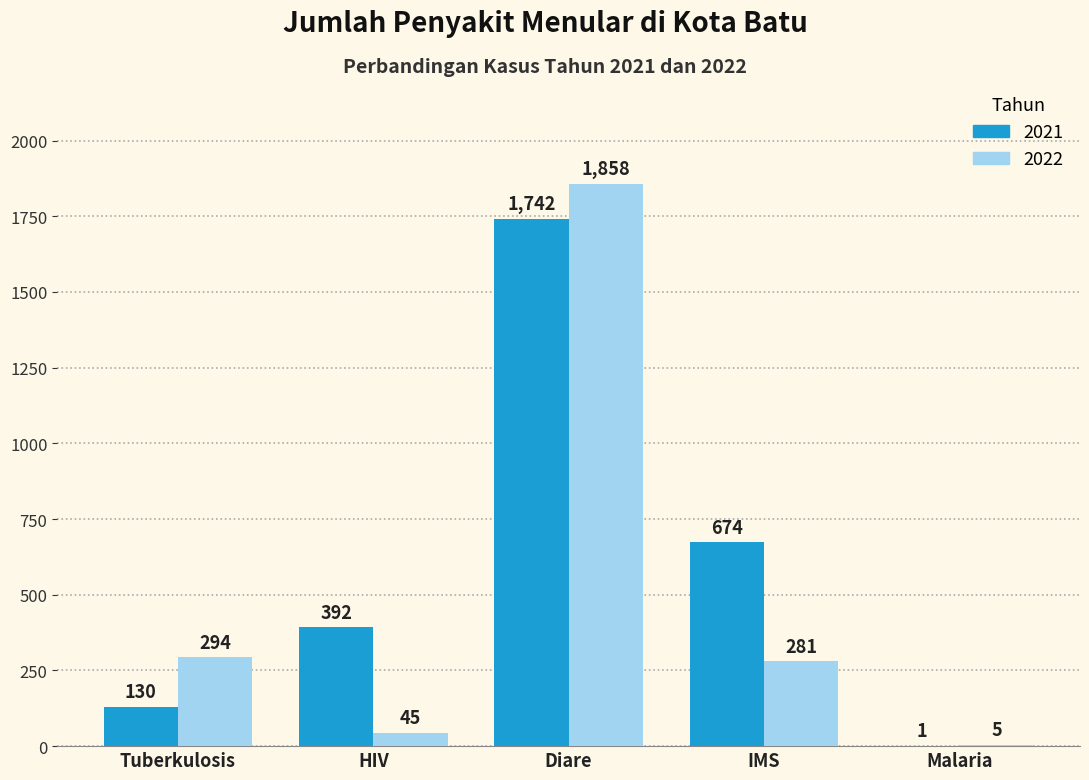

At which category is the sum across all series the highest?

Diare